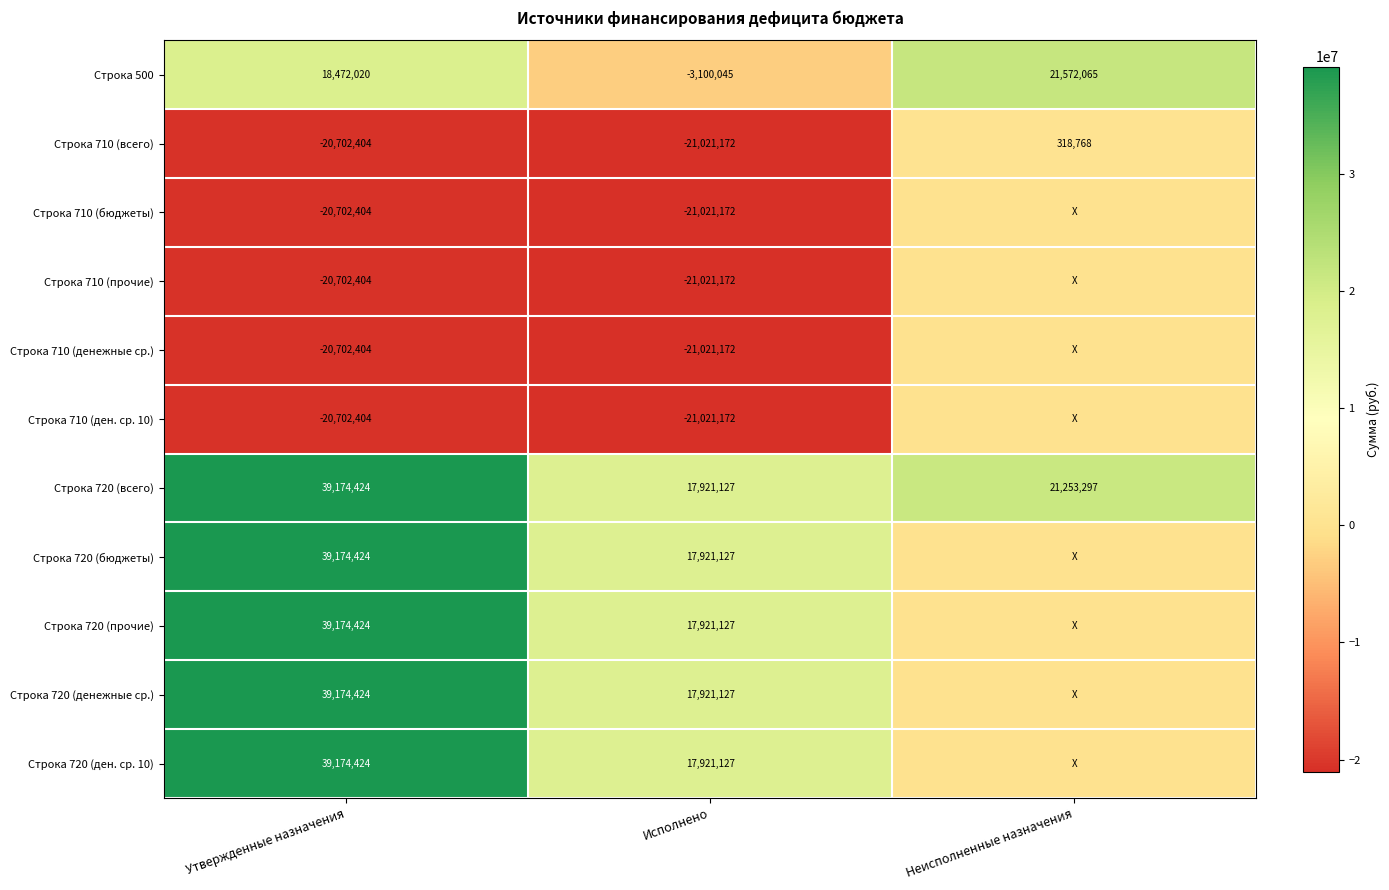

What is the sum of the Строка 720 (всего) values at Исполнено and Утвержденные назначения?

57095551